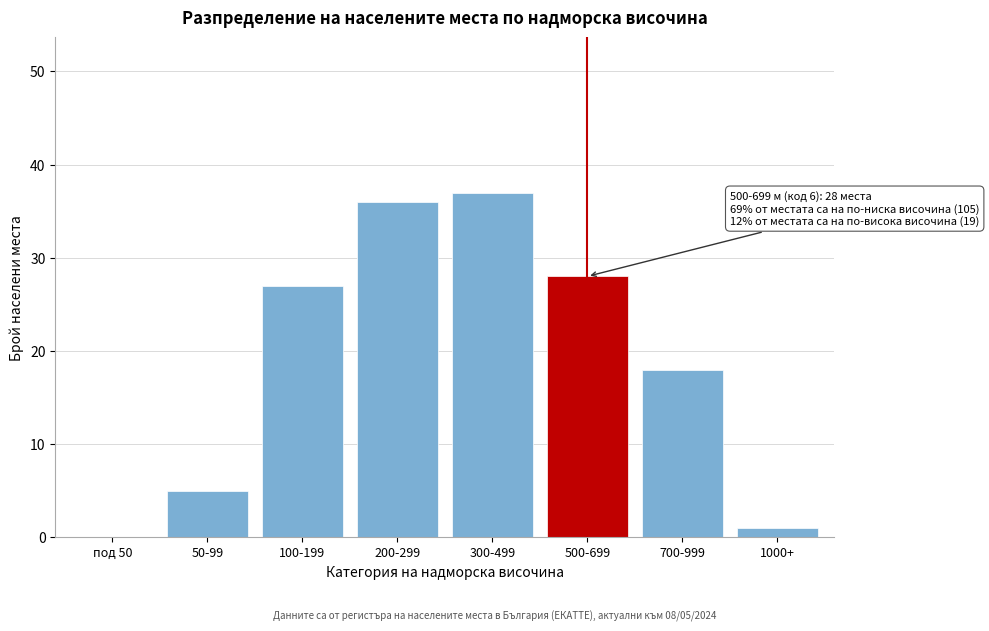

Reading left to right, extract all data points from this chart.

под 50=0	50-99=5	100-199=27	200-299=36	300-499=37	500-699=28	700-999=18	1000+=1